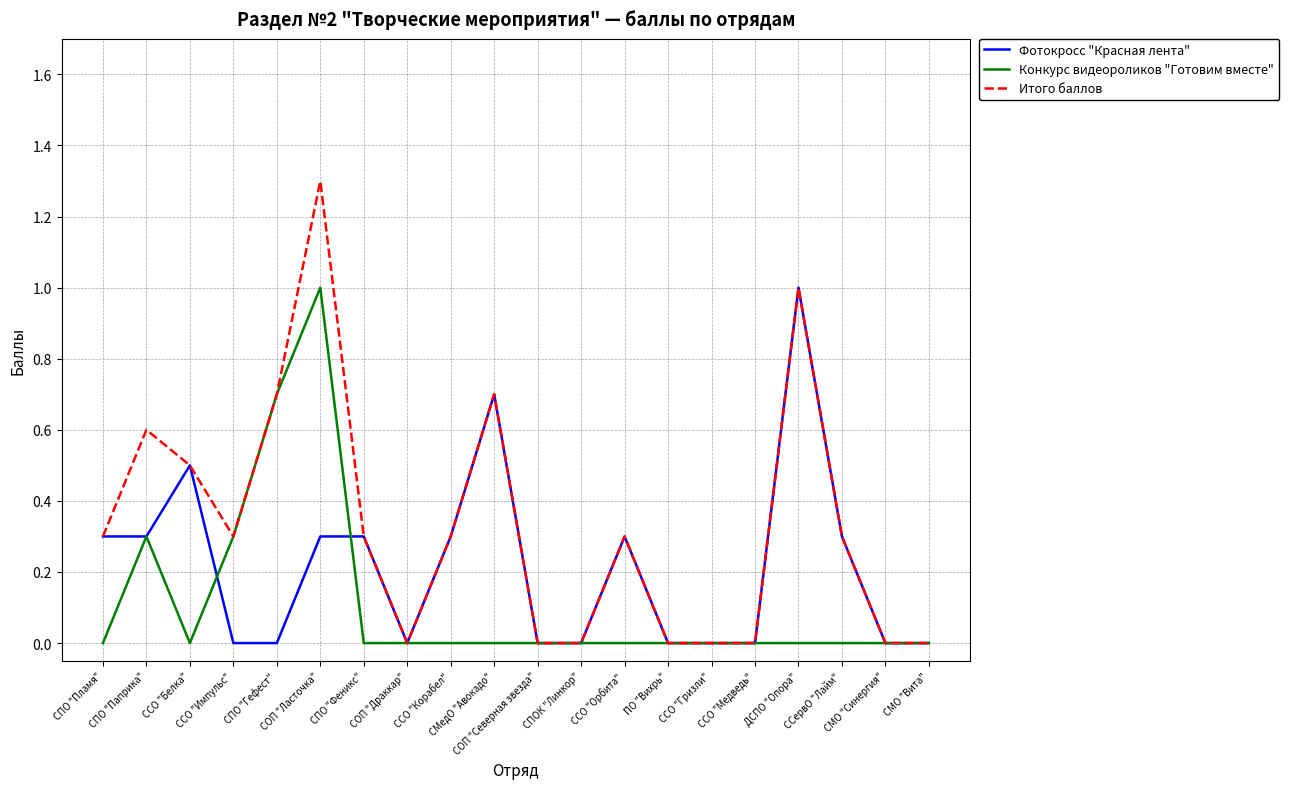

What is the highest value of the Конкурс видеороликов "Готовим вместе" series?

1.0